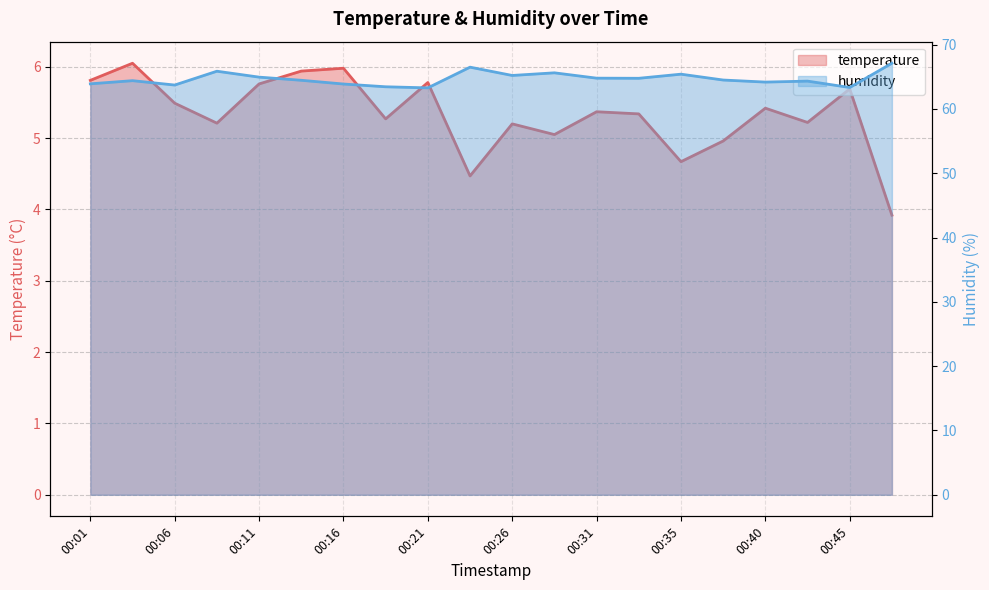

At which category does humidity reach its first local peak?

00:04